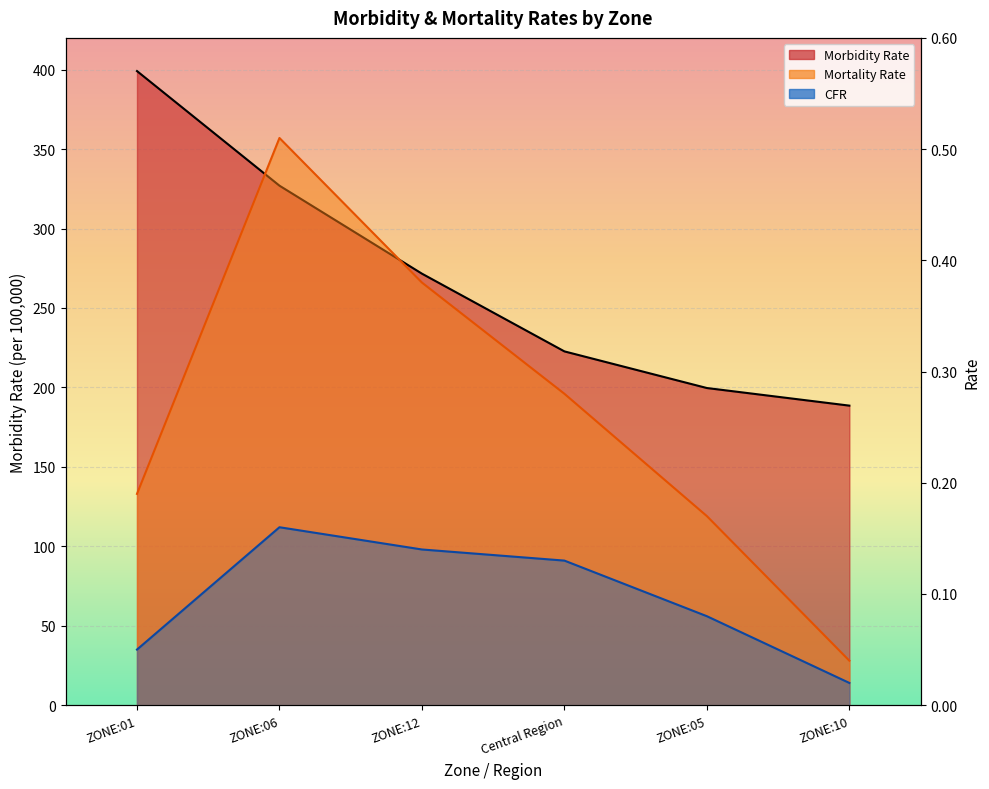

Reading left to right, list all the values displayed in this chart.

Morbidity Rate: ZONE:01=399.1	ZONE:06=327.0	ZONE:12=271.6	Central Region=222.7	ZONE:05=199.6	ZONE:10=188.5
Mortality Rate: ZONE:01=0.2	ZONE:06=0.5	ZONE:12=0.4	Central Region=0.3	ZONE:05=0.2	ZONE:10=0.0
CFR: ZONE:01=0.1	ZONE:06=0.2	ZONE:12=0.1	Central Region=0.1	ZONE:05=0.1	ZONE:10=0.0